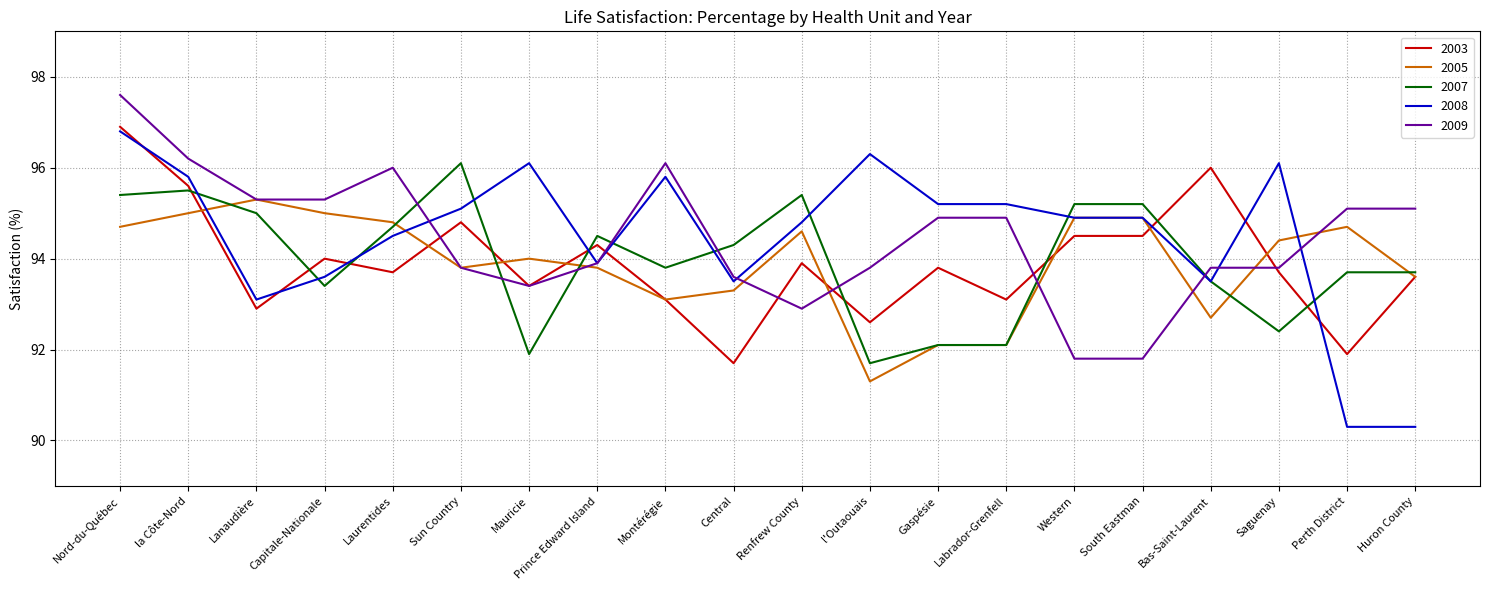

How many values in the 2003 series are below 93?

4